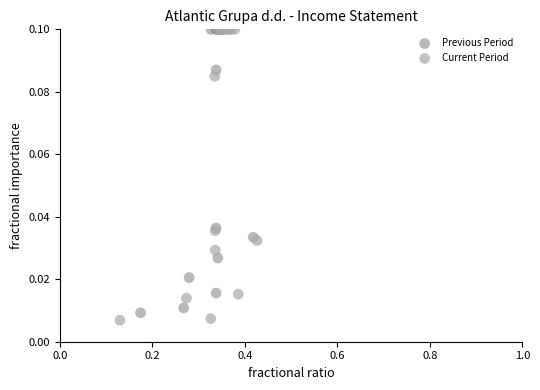

Which series reaches the minimum Y coordinate?

Current Period